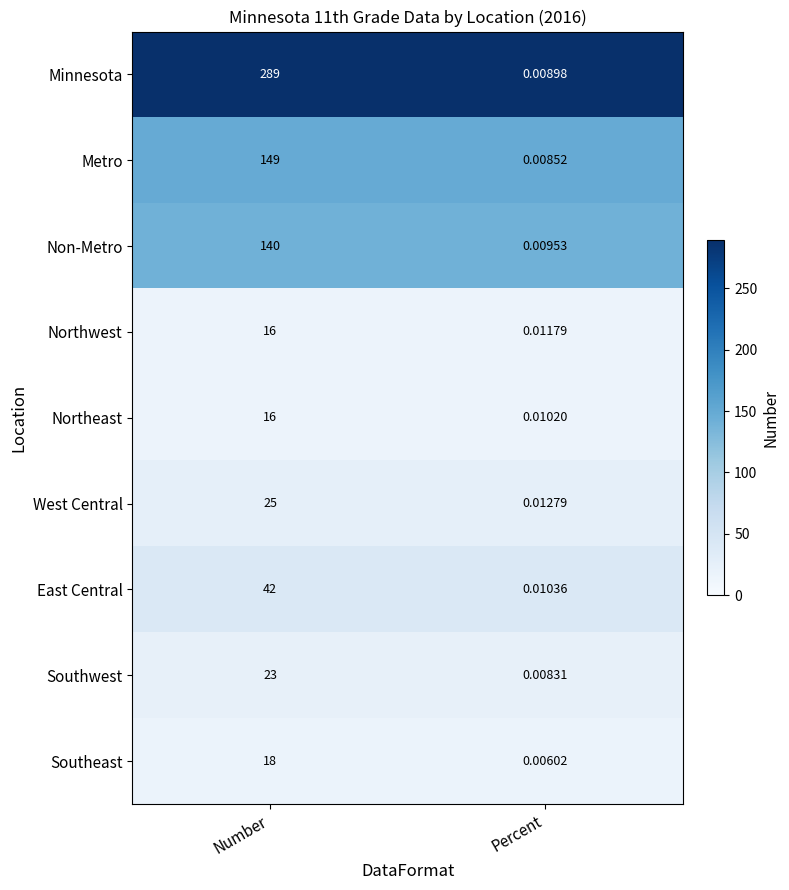

Which label corresponds to the smallest value in the chart?

Percent